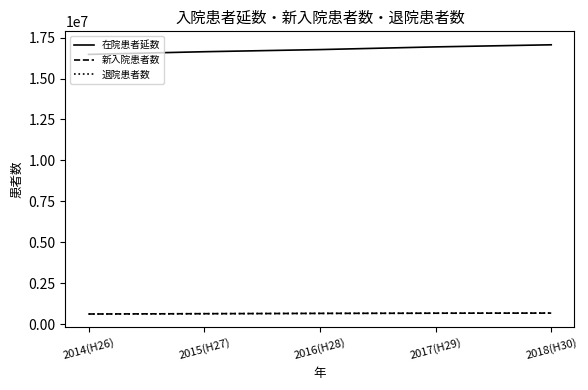

How many 在院患者延数 values are between 16640628 and 16935695?

3